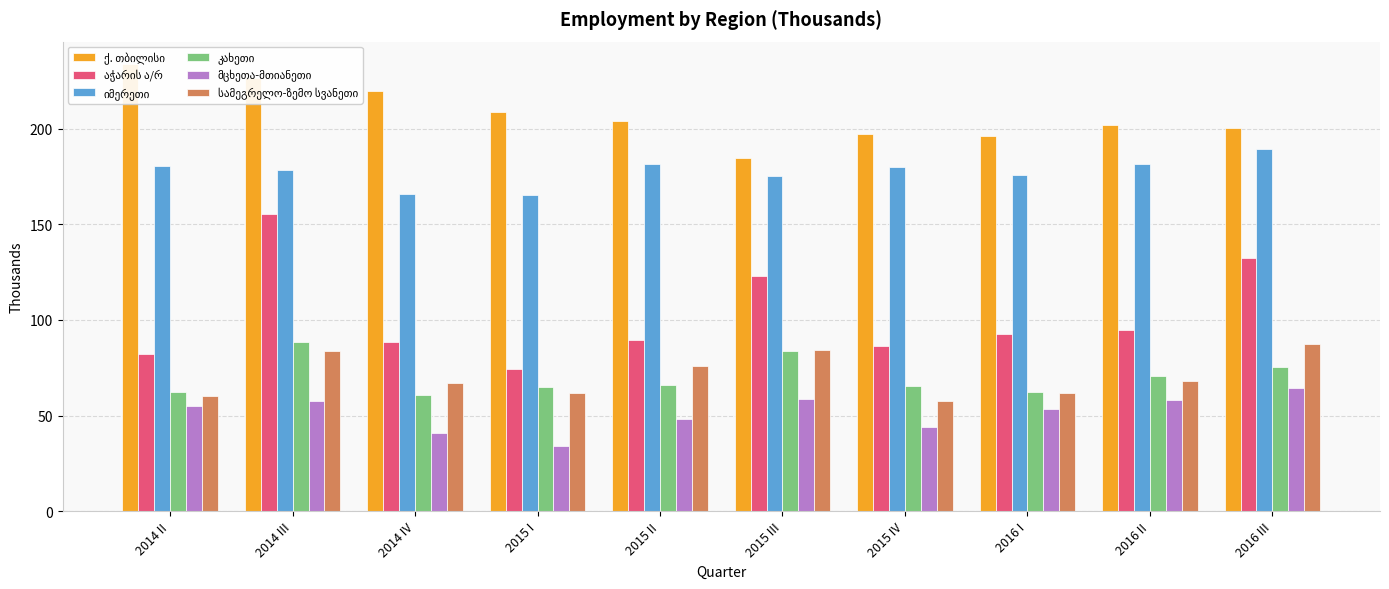

Which series has the largest total across all categories?

ქ. თბილისი